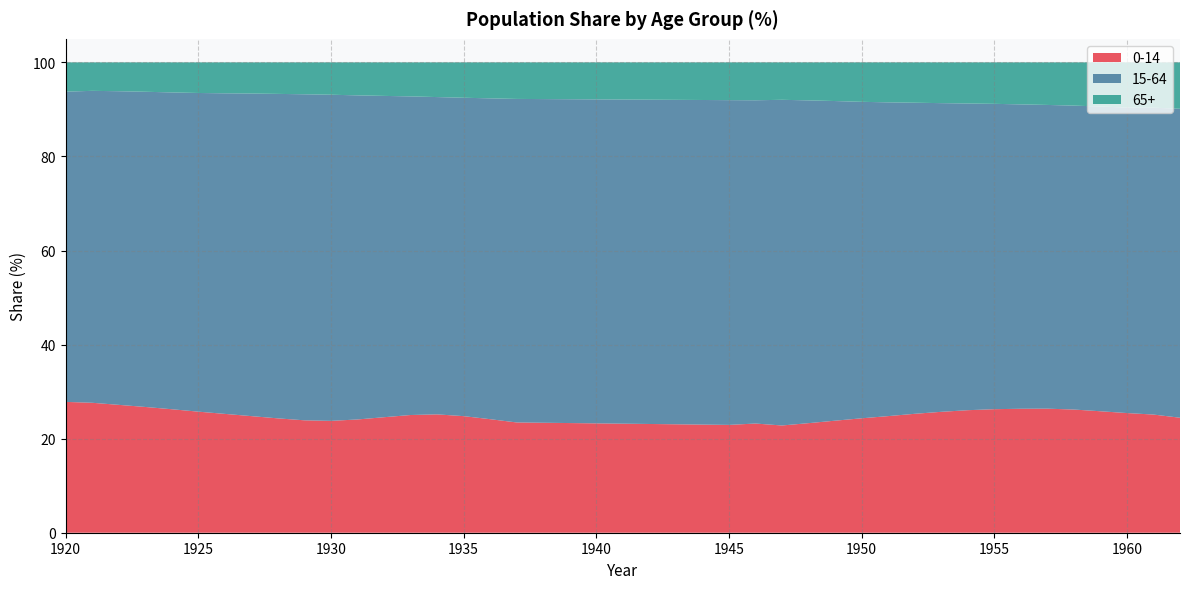

Reading left to right, extract all data points from this chart.

0-14: 1920=27.8	1921=27.6	1922=27.2	1923=26.7	1924=26.3	1925=25.7	1926=25.3	1927=24.8	1928=24.3	1929=23.9	1930=23.8	1931=24.1	1932=24.6	1933=25.0	1934=25.2	1935=24.8	1936=24.1	1937=23.4	1945=22.9	1946=23.2	1947=22.8	1948=23.3	1949=23.8	1950=24.3	1951=24.8	1952=25.3	1953=25.7	1954=26.0	1955=26.3	1956=26.4	1957=26.4	1958=26.2	1959=25.8	1960=25.4	1961=25.1	1962=24.4
15-64: 1920=66.0	1921=66.3	1922=66.7	1923=67.0	1924=67.4	1925=67.7	1926=68.2	1927=68.6	1928=69.0	1929=69.3	1930=69.3	1931=68.9	1932=68.3	1933=67.7	1934=67.5	1935=67.7	1936=68.2	1937=68.8	1945=69.0	1946=68.7	1947=69.2	1948=68.6	1949=68.0	1950=67.3	1951=66.7	1952=66.1	1953=65.6	1954=65.2	1955=64.9	1956=64.7	1957=64.6	1958=64.6	1959=64.8	1960=64.9	1961=65.2	1962=65.7
65+: 1920=6.2	1921=6.1	1922=6.1	1923=6.2	1924=6.4	1925=6.5	1926=6.6	1927=6.6	1928=6.7	1929=6.8	1930=6.9	1931=7.0	1932=7.1	1933=7.2	1934=7.4	1935=7.5	1936=7.6	1937=7.8	1945=8.0	1946=8.1	1947=8.0	1948=8.1	1949=8.2	1950=8.4	1951=8.5	1952=8.6	1953=8.7	1954=8.7	1955=8.8	1956=8.9	1957=9.1	1958=9.2	1959=9.4	1960=9.6	1961=9.6	1962=9.9